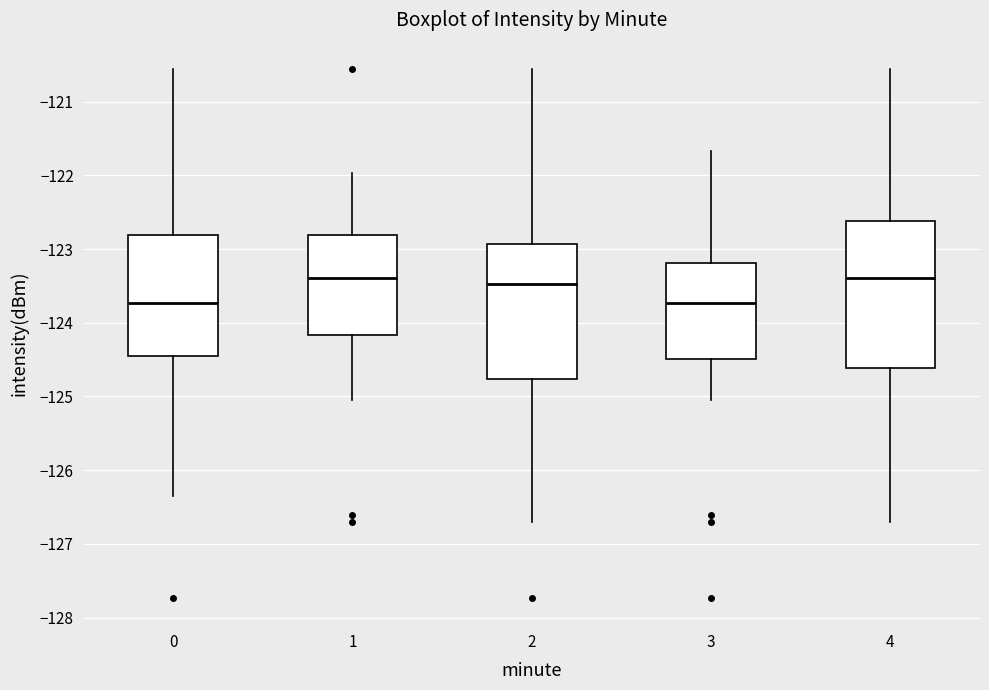

Comparing the boxes themselves (not the whiskers), which one is the tallest?

4